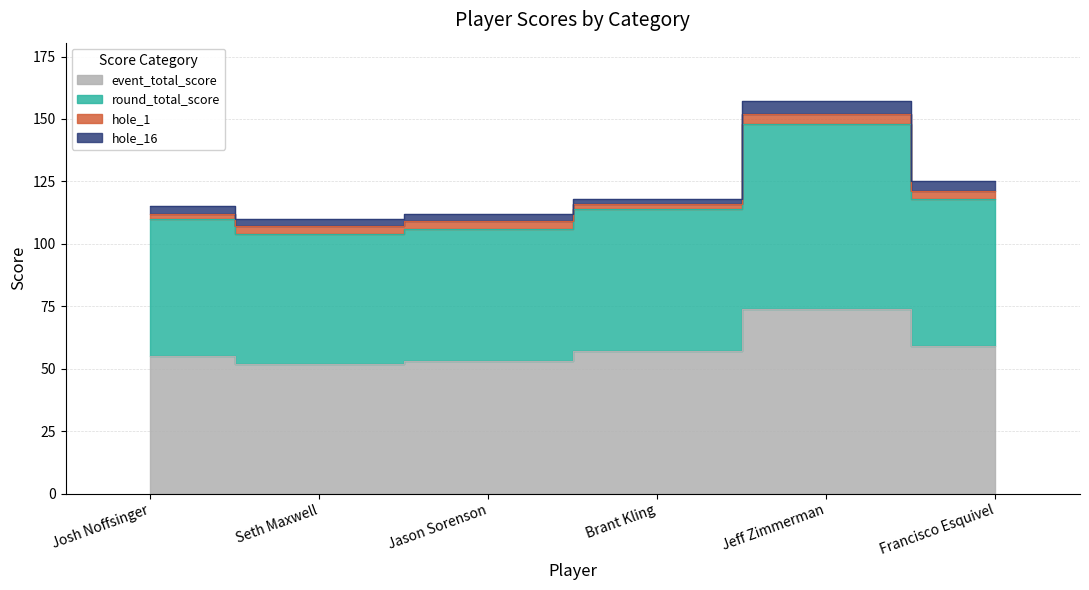

True or false: round_total_score and event_total_score intersect in this chart.

False